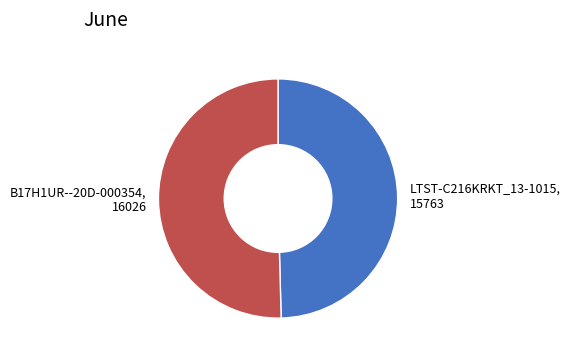

How many segments does this pie chart have?

2